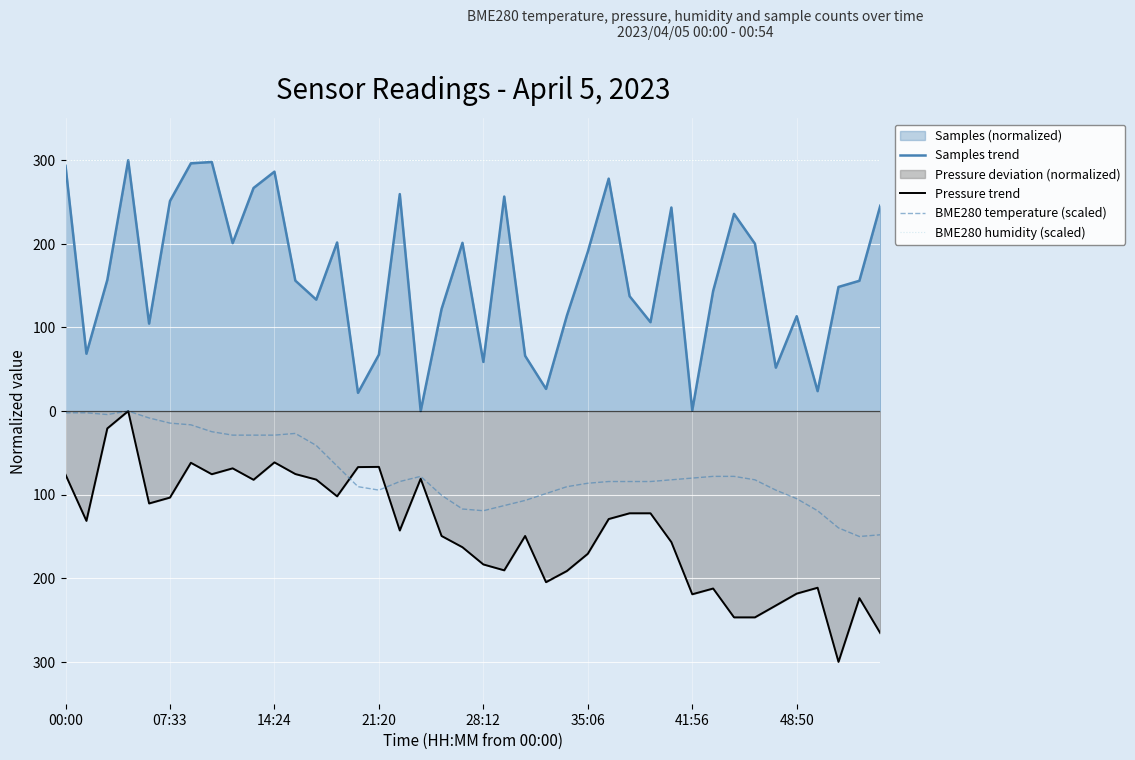

Reading left to right, list all the values displayed in this chart.

Samples trend: 293.3	68.6	156.9	300.0	104.6	251.2	296.3	297.9	200.9	266.8	286.4	156.0	133.3	201.6	21.8	67.5	259.5	0.0	122.1	201.2	58.8	256.6	66.1	26.5	114.3	190.5	278.0	137.4	106.3	243.5	0.8	143.7	235.9	200.2	52.0	113.5	23.9	148.5	155.8	245.6
Pressure trend: -76.1	-131.3	-20.7	-0.0	-110.5	-103.4	-61.8	-75.5	-68.5	-82.2	-61.3	-75.3	-81.9	-102.0	-67.0	-66.7	-142.8	-80.9	-149.4	-162.8	-183.4	-190.5	-149.4	-204.6	-191.2	-170.7	-129.1	-122.2	-122.2	-156.7	-219.1	-212.2	-246.7	-246.7	-232.6	-218.3	-211.3	-300.0	-223.7	-265.6
BME280 temperature (scaled): -2.1	-2.1	-4.1	0.0	-8.2	-14.4	-16.4	-24.7	-28.8	-28.8	-28.8	-26.7	-41.1	-65.8	-90.4	-94.5	-84.2	-78.1	-100.7	-117.1	-119.2	-113.0	-106.8	-98.6	-90.4	-86.3	-84.2	-84.2	-84.2	-82.2	-80.1	-78.1	-78.1	-82.2	-94.5	-104.8	-119.2	-139.7	-150.0	-147.9
BME280 humidity (scaled): 300.0	300.0	300.0	300.0	300.0	300.0	300.0	300.0	300.0	300.0	300.0	300.0	300.0	300.0	300.0	300.0	300.0	300.0	300.0	300.0	300.0	300.0	300.0	300.0	300.0	300.0	300.0	300.0	300.0	300.0	300.0	300.0	300.0	300.0	300.0	300.0	300.0	300.0	300.0	300.0